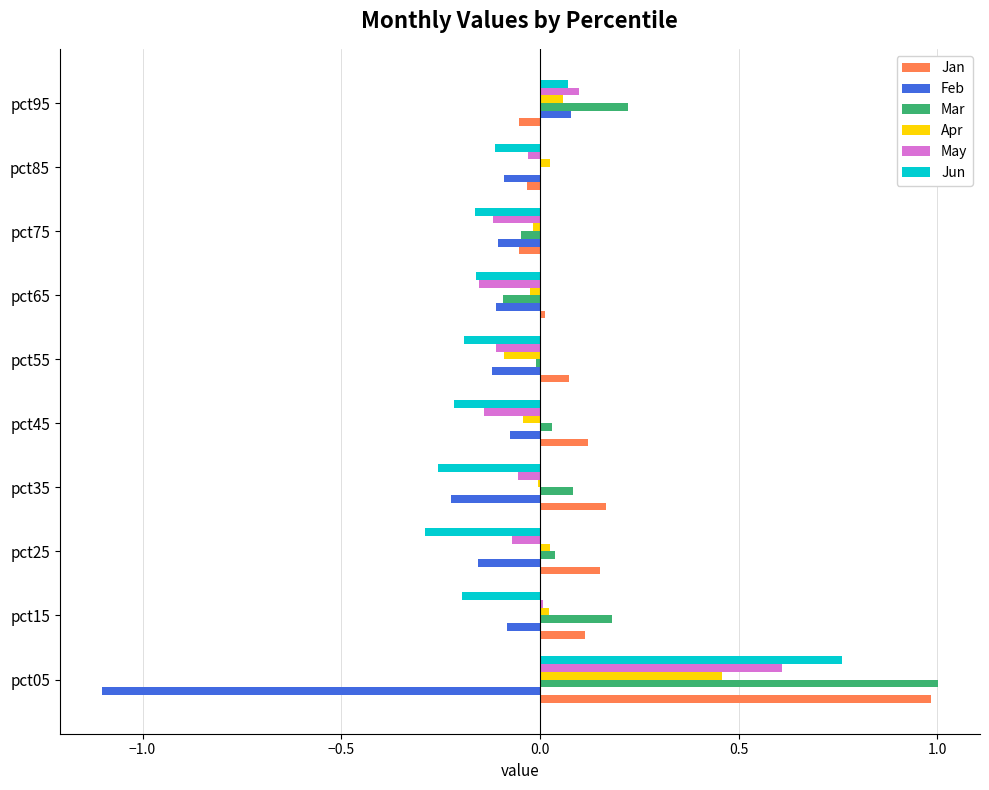

How many data points in Jan are above 0?

7